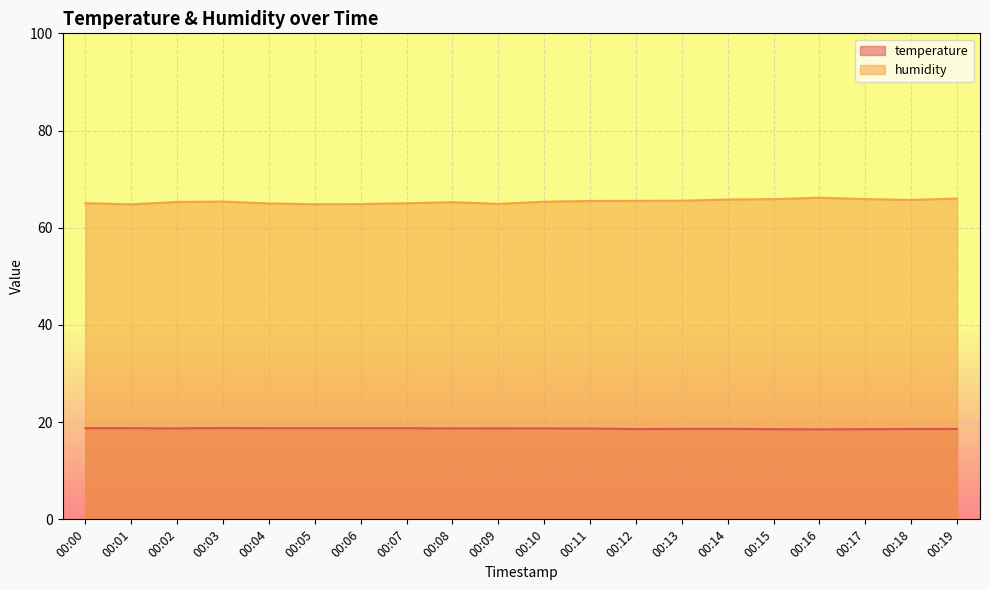

Which series has the largest total across all categories?

humidity